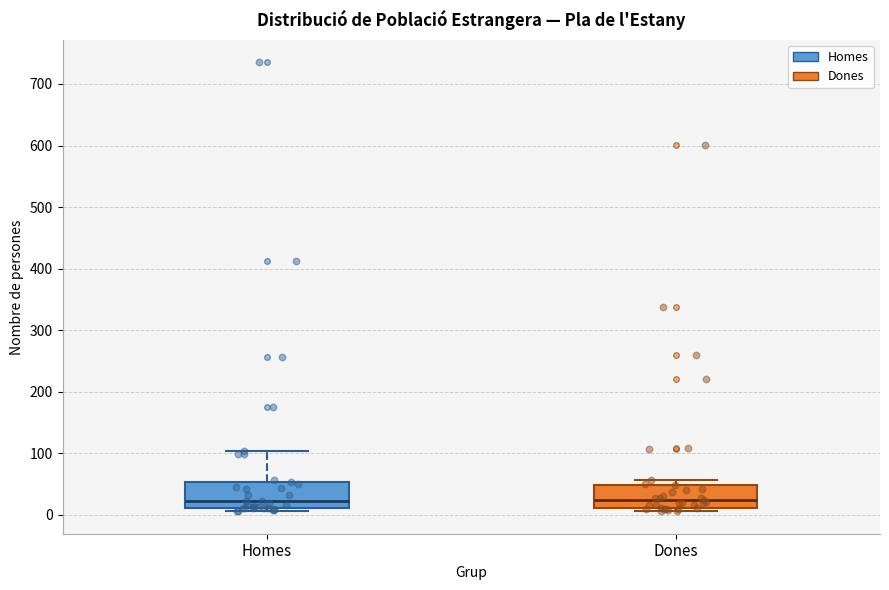

Reading left to right, read every box against the y-axis: the position of its median line, the range the box covers, and the ends of its whiskers. The values are not printed on the chart, so give them approximately, as read against the axis.

Homes: median 20, box 10 to 50, whiskers 10 (just below the box's lower edge) to 100
Dones: median 20, box 10 to 50, whiskers 10 (just below the box's lower edge) to 60